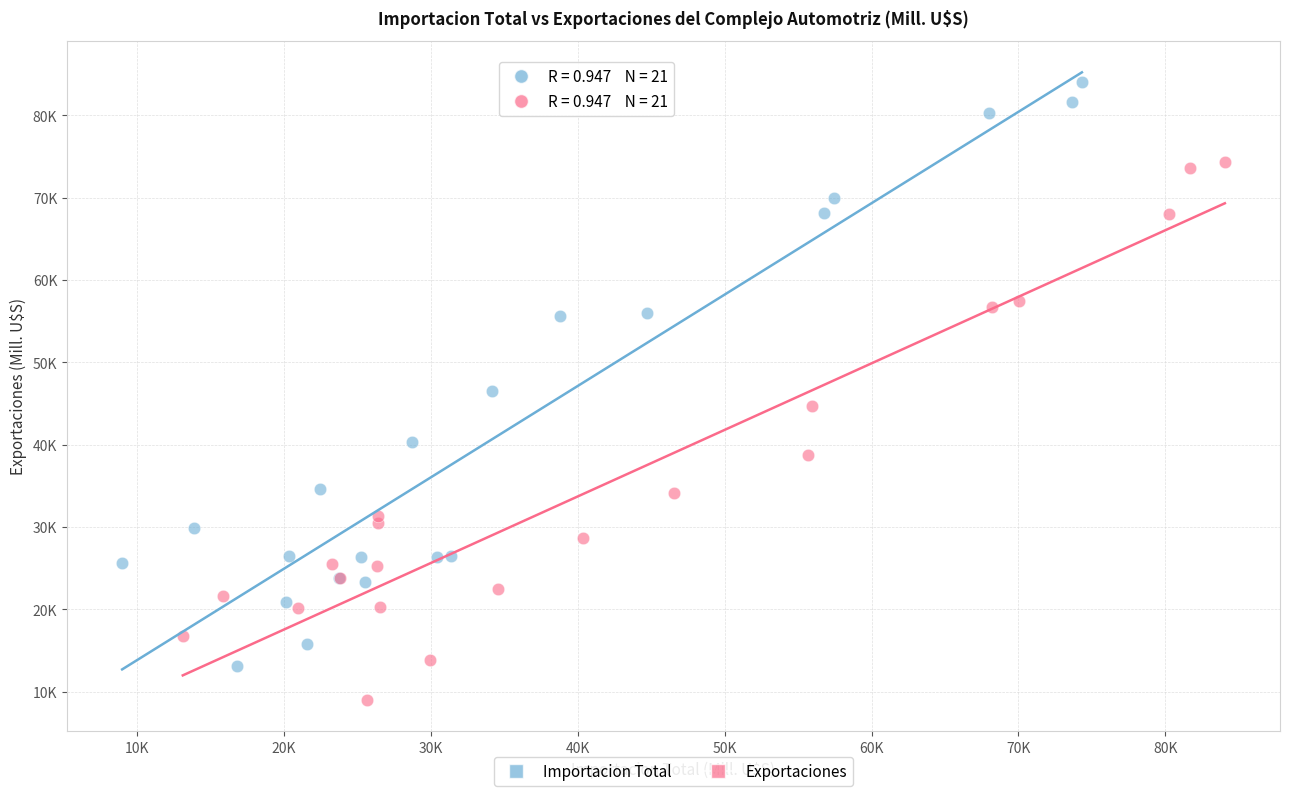

Which series contains the lowest Y value?

Exportaciones